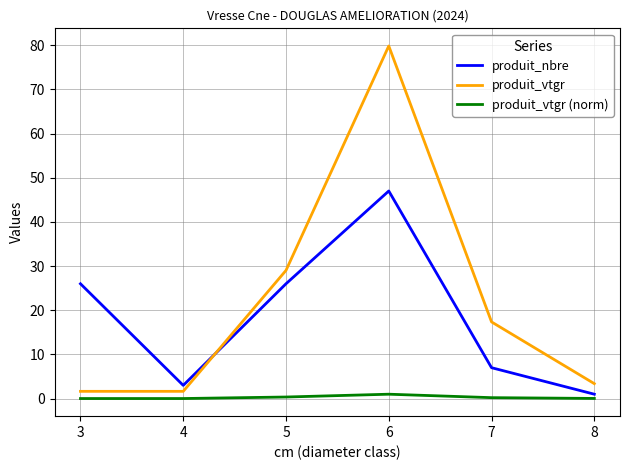

How many series are shown in this chart?

3